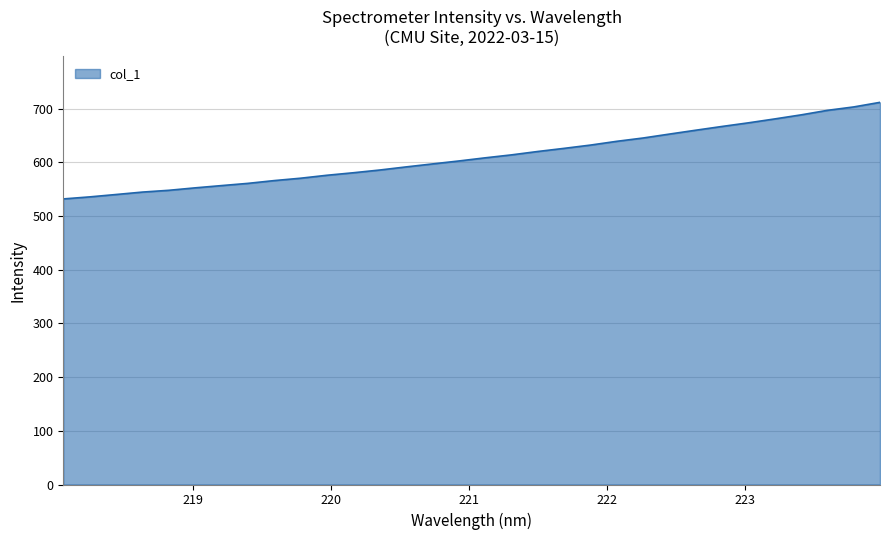

What is the smallest value displayed?

531.7